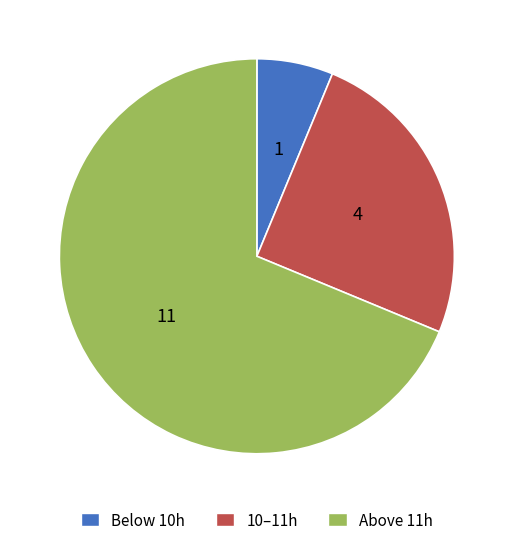

What is the smallest slice in the pie chart?

Below 10h